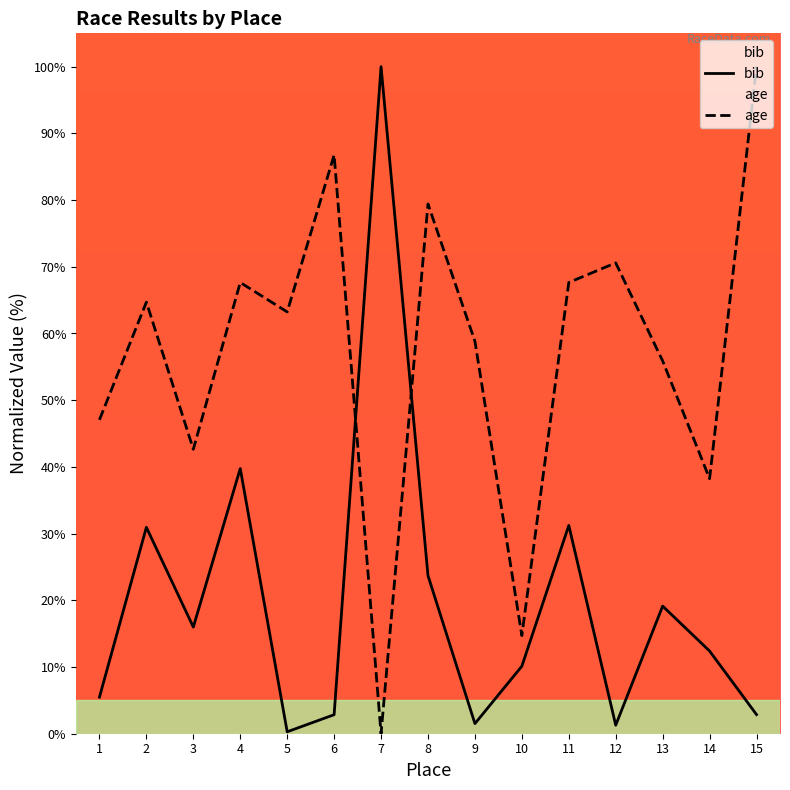

What are all the series names shown in the legend?

bib, age